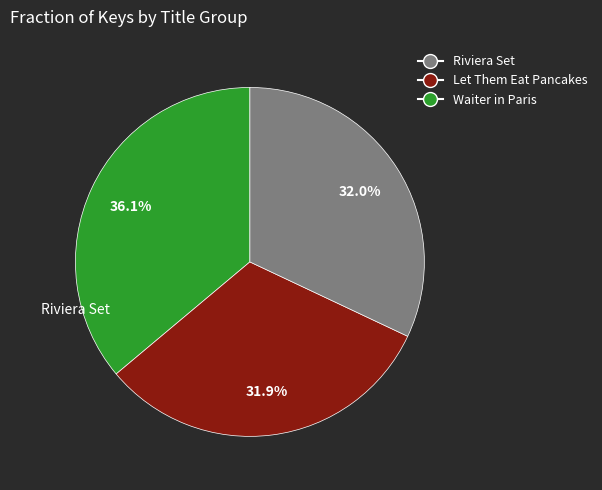

Between Let Them Eat Pancakes and Riviera Set, which is larger?

Riviera Set